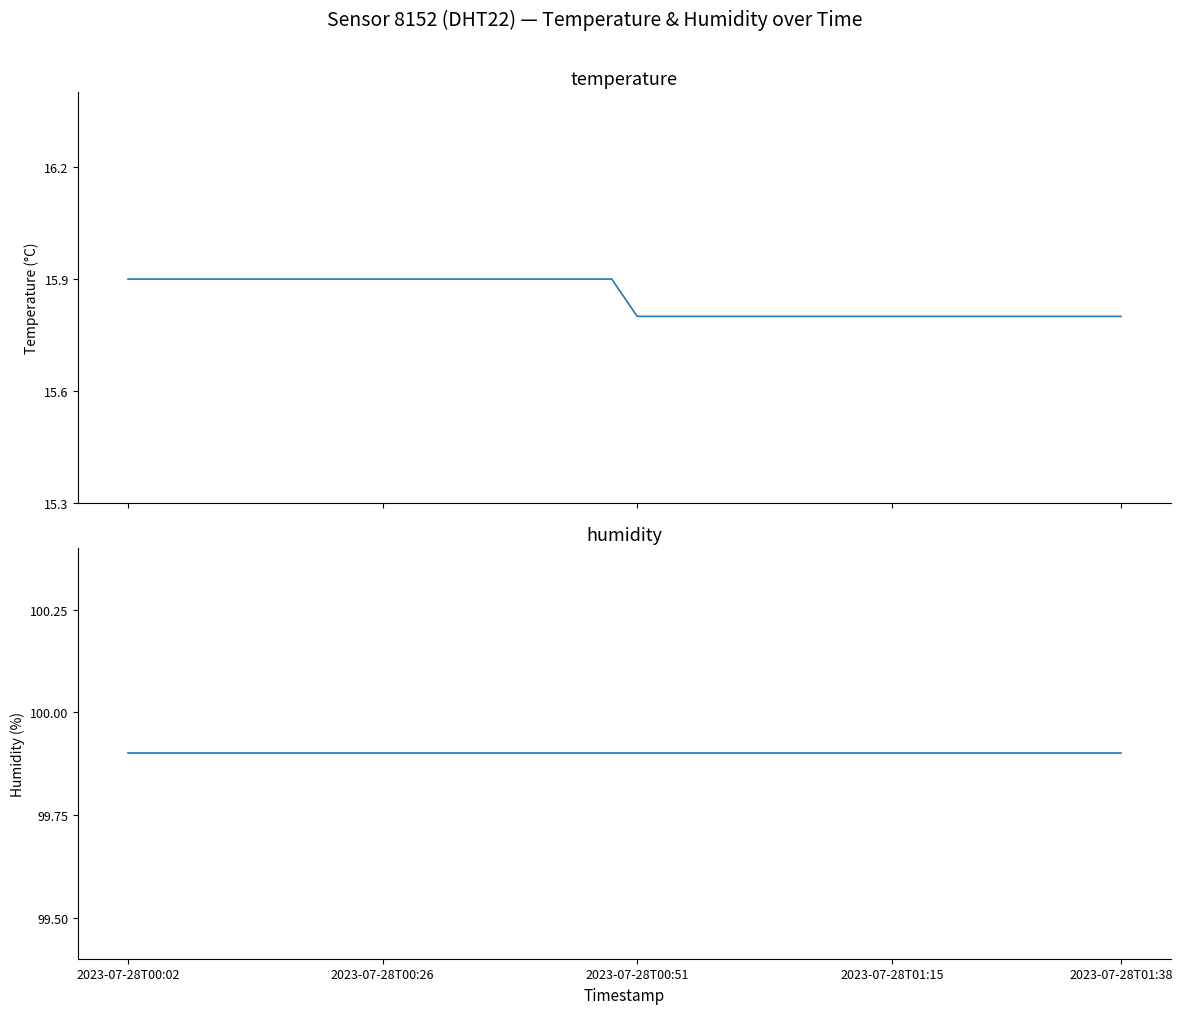

What is the difference between the second highest and second lowest values in the temperature series?

0.1